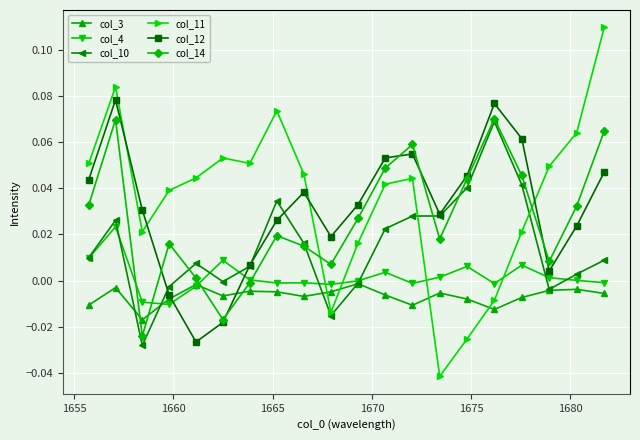

How many interior local valleys does the col_14 series have?

5